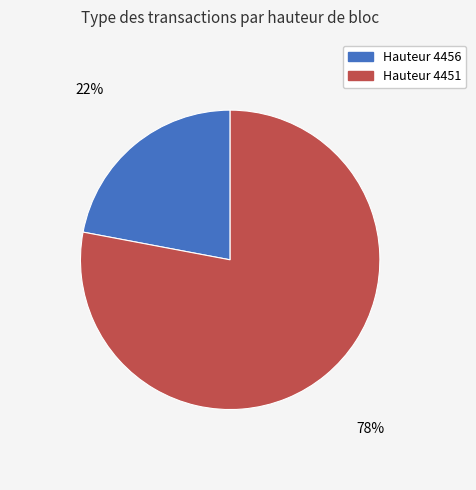

Does any single category account for the majority?

Yes